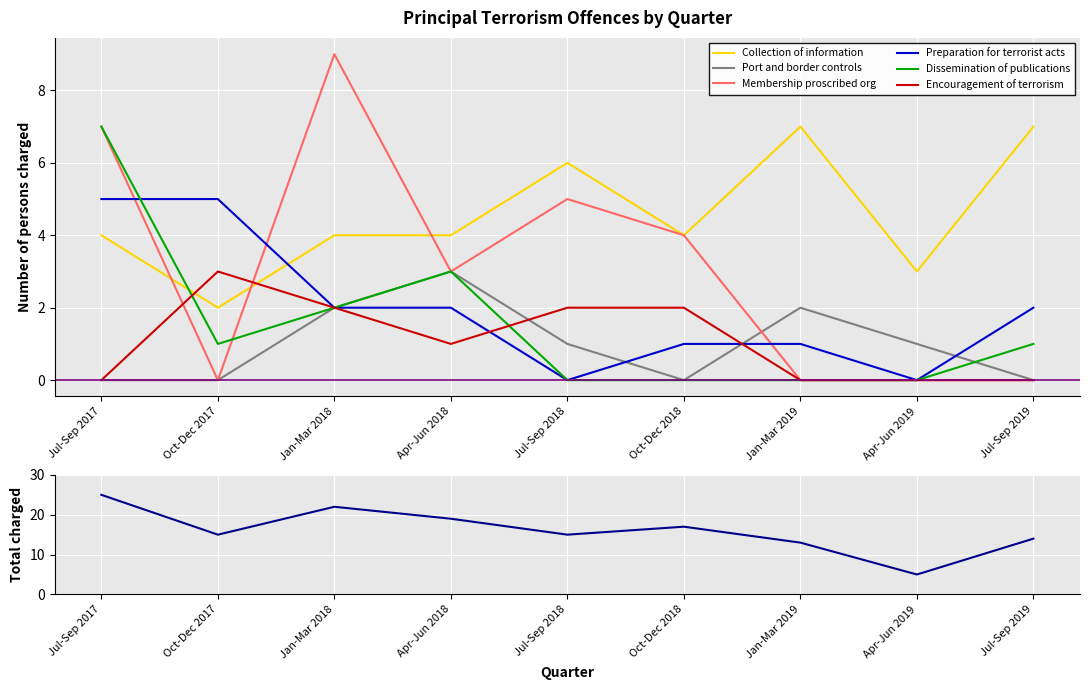

At Jul-Sep 2018, list the series in order from largest to smallest.

Collection of information, Membership proscribed org, Encouragement of terrorism, Port and border controls, Preparation for terrorist acts, Dissemination of publications